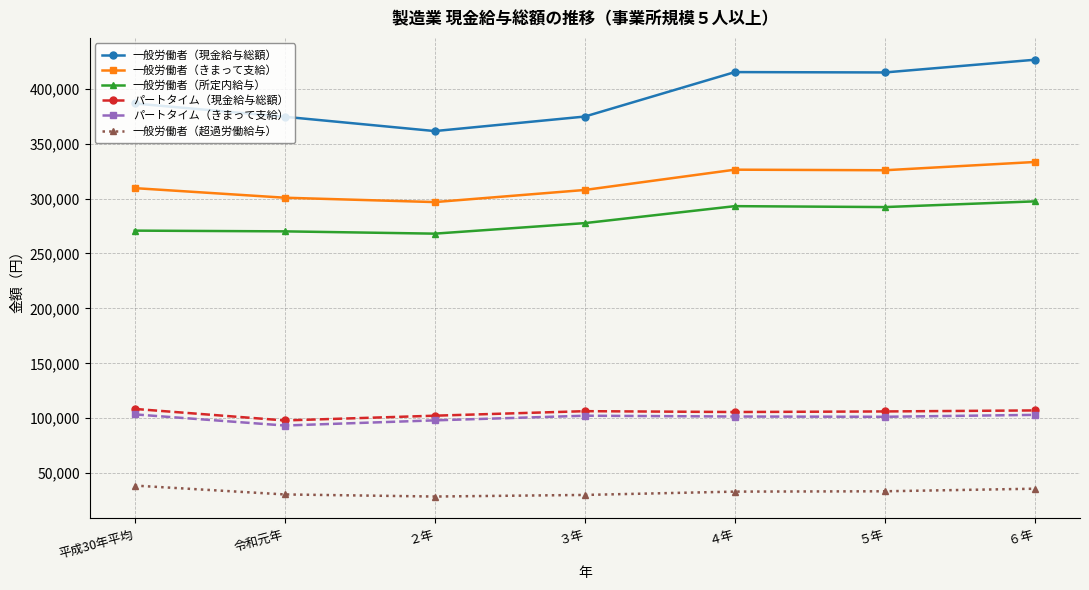

Count the number of data series in this chart.

6